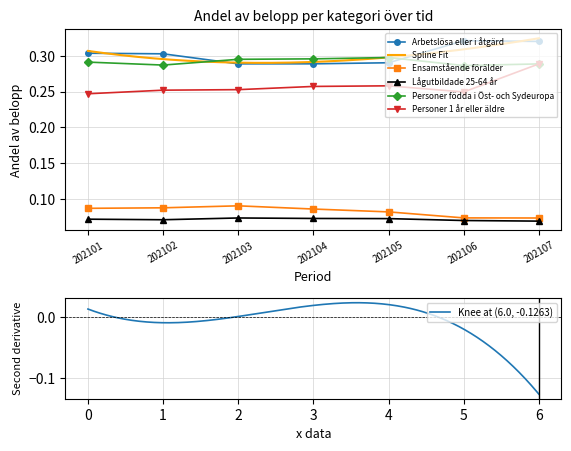

Reading left to right, what are all the values shown in this chart?

Arbetslösa eller i åtgärd: 0.3	0.3	0.3	0.3	0.3	0.3	0.3
Ensamstående förälder: 0.1	0.1	0.1	0.1	0.1	0.1	0.1
Lågutbildade 25-64 år: 0.1	0.1	0.1	0.1	0.1	0.1	0.1
Personer födda i Öst- och Sydeuropa: 0.3	0.3	0.3	0.3	0.3	0.3	0.3
Personer 1 år eller äldre: 0.2	0.3	0.3	0.3	0.3	0.2	0.3